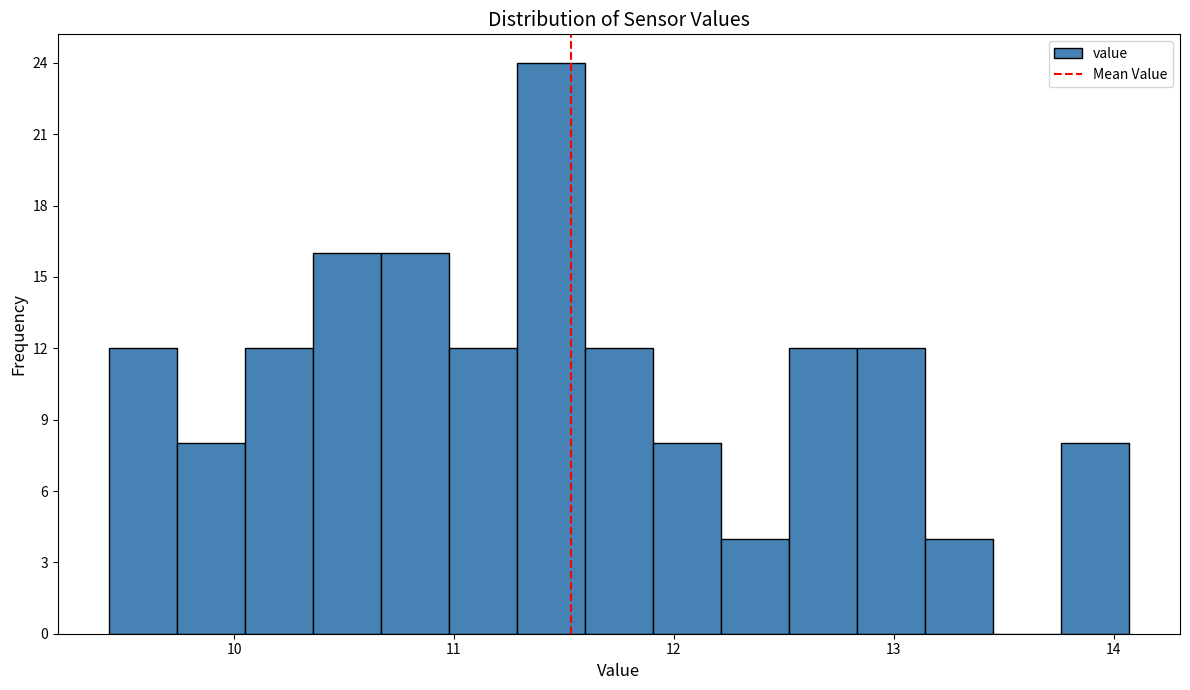

Read against the x-axis, roughly where is the centre of the tallest bar?

11.4